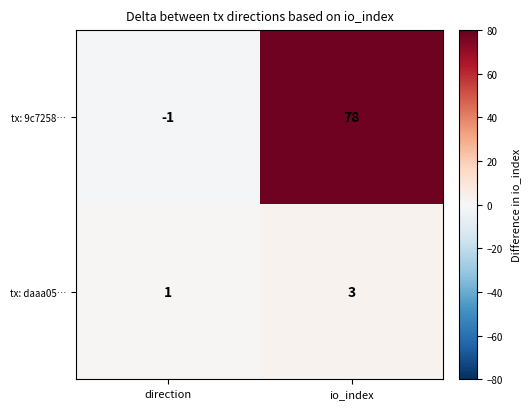

Reading left to right, extract all data points from this chart.

tx: 9c7258…: -1	78
tx: daaa05…: 1	3